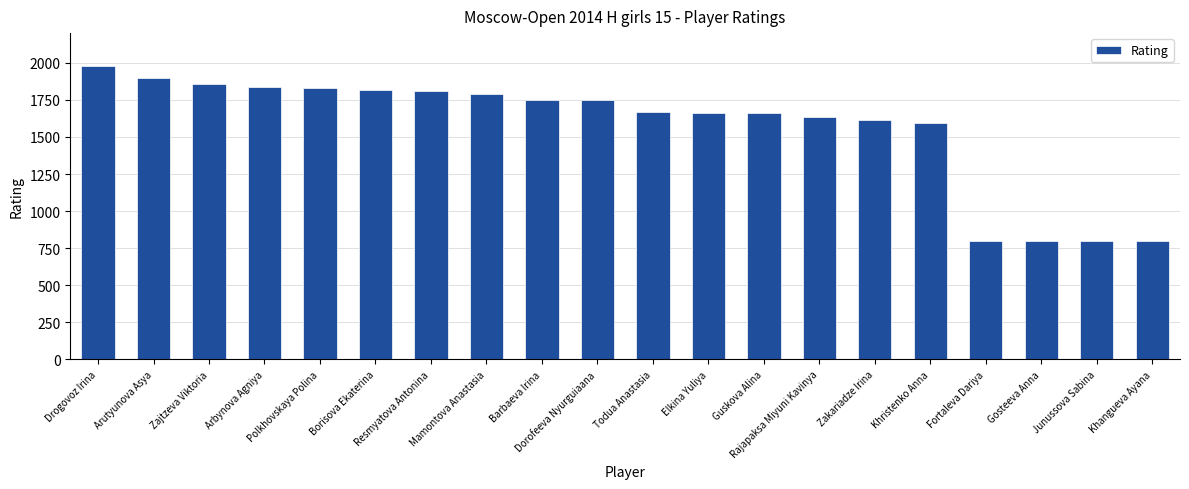

The value at Resmyatova Antonina is 1807. True or false?

True